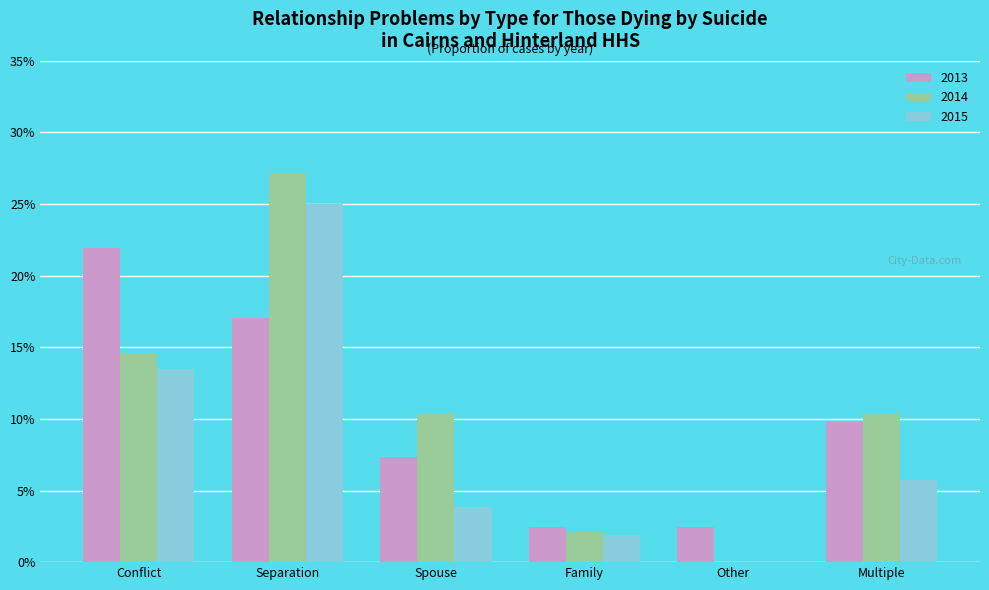

What are all the series names shown in the legend?

2013, 2014, 2015